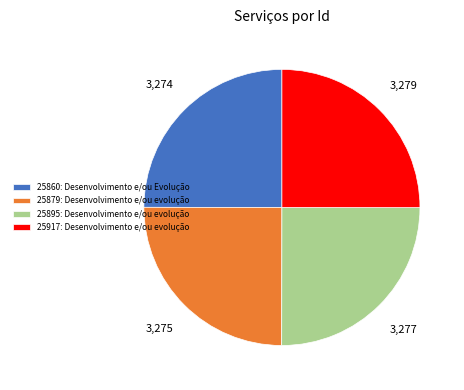

Approximately how many times larger is the value at 25895: Desenvolvimento e/ou evolução compared to 25860: Desenvolvimento e/ou Evolução?

1.0